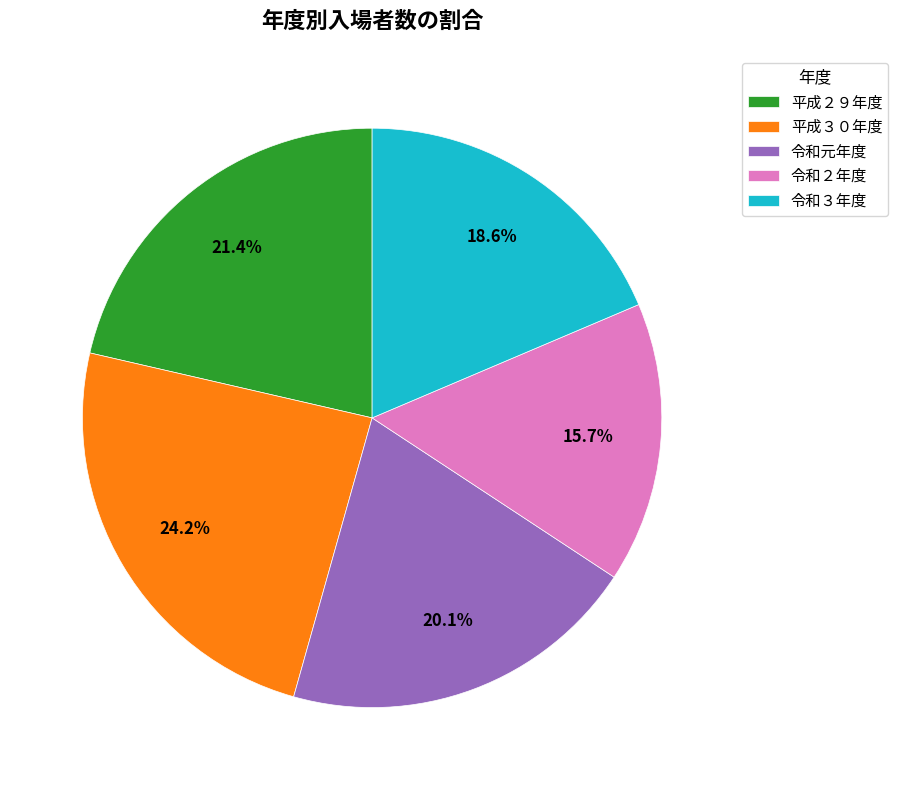

To the nearest percent, what percentage of the pie is 令和２年度?

16%